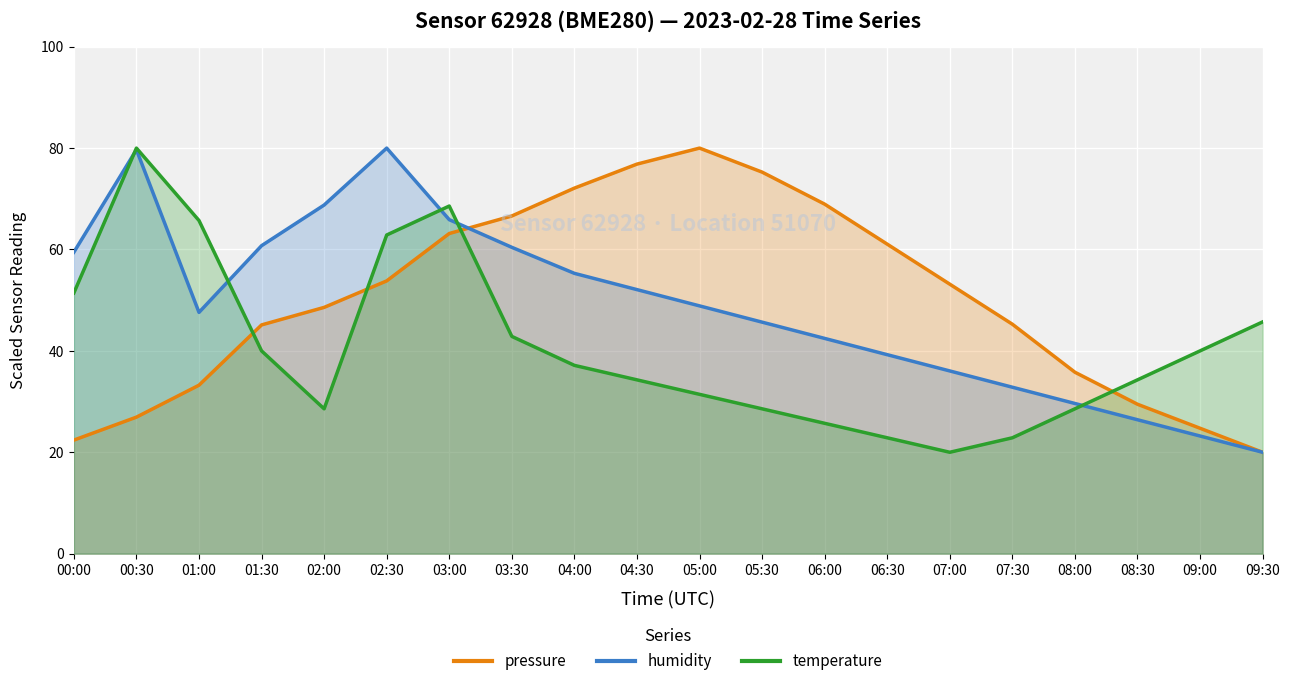

Is it true that pressure equals 9.9 at 09:30?

False